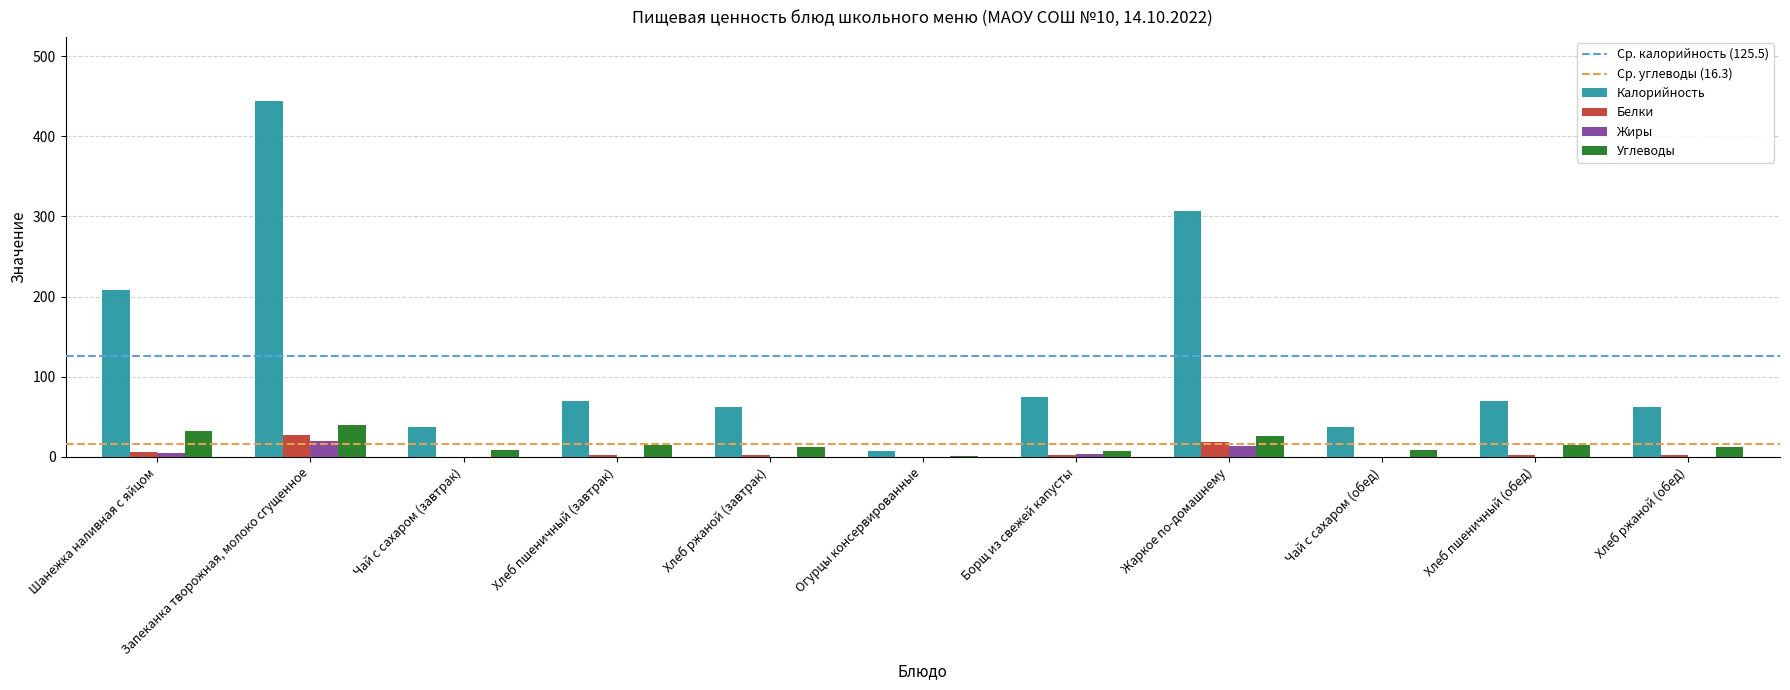

The value of Калорийность at Шанежка наливная с яйцом is 350. True or false?

False